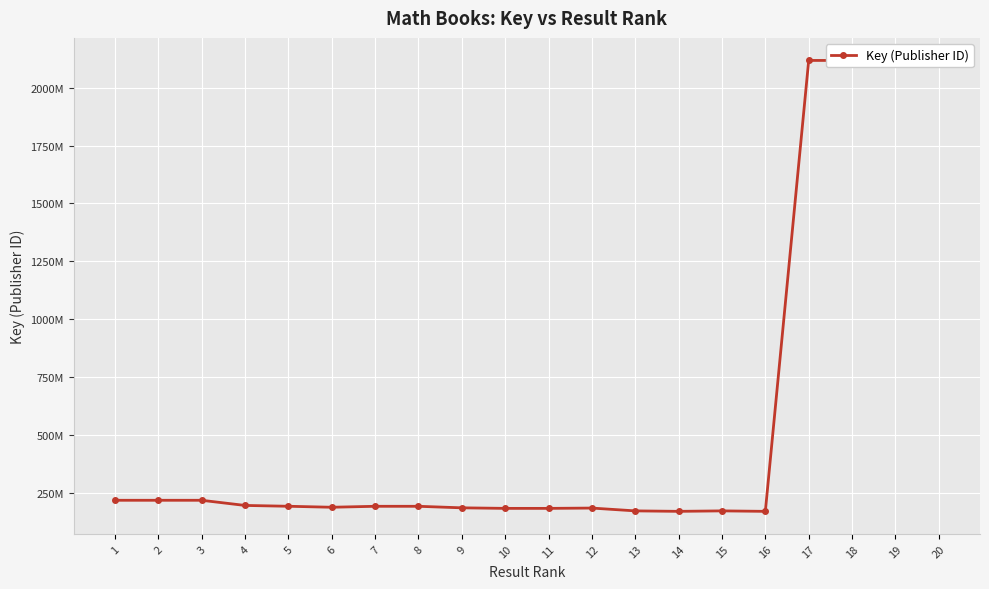

Does the chart have visible grid lines?

Yes